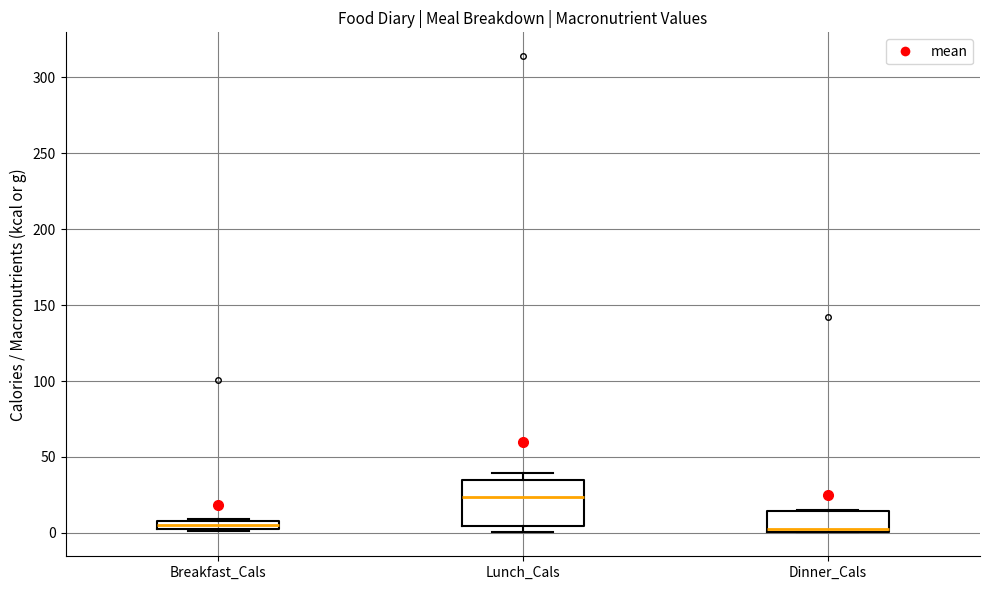

Where is the upper edge of the box for Lunch_Cals on the y-axis? The values are not printed on the chart, so give them approximately, as read against the axis.

35